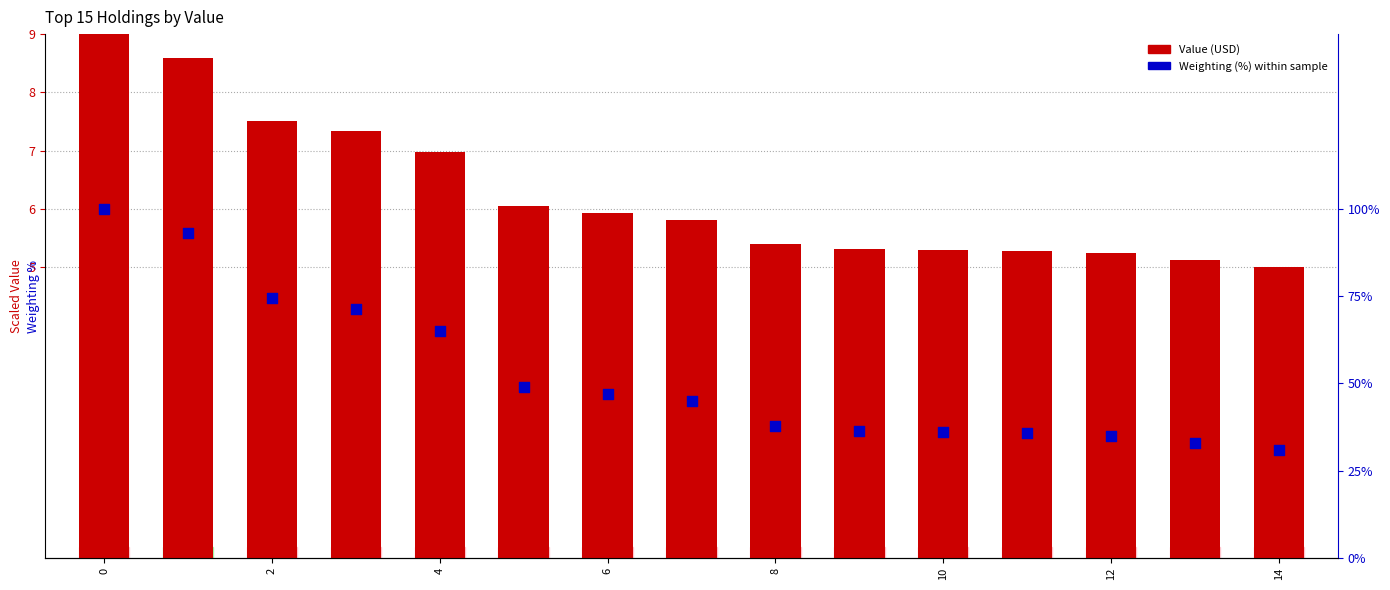

Which series reaches the maximum Y coordinate?

Weighting (%)